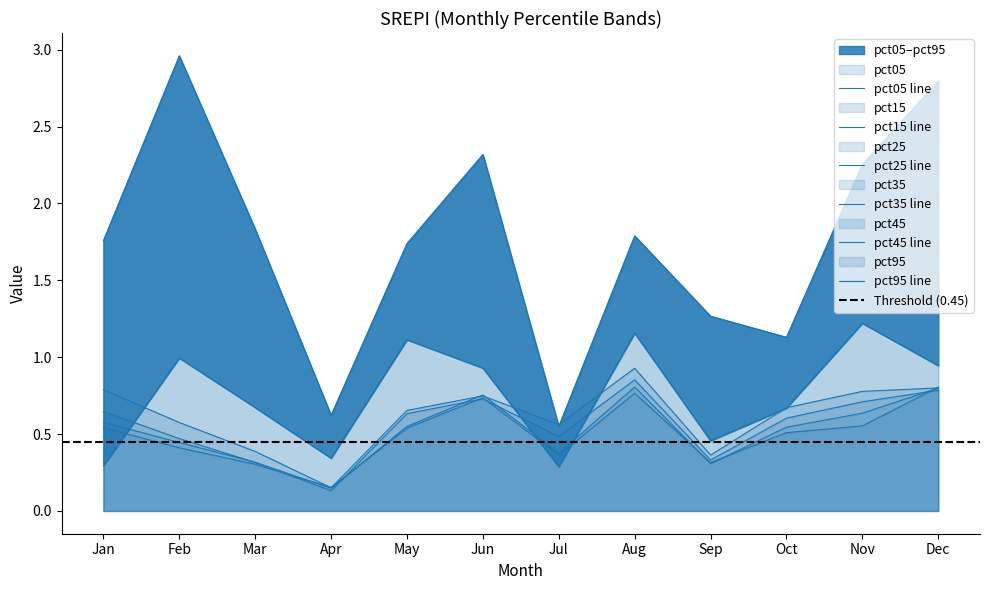

What is the value of the pct45 point at the 2nd from the left?

0.4